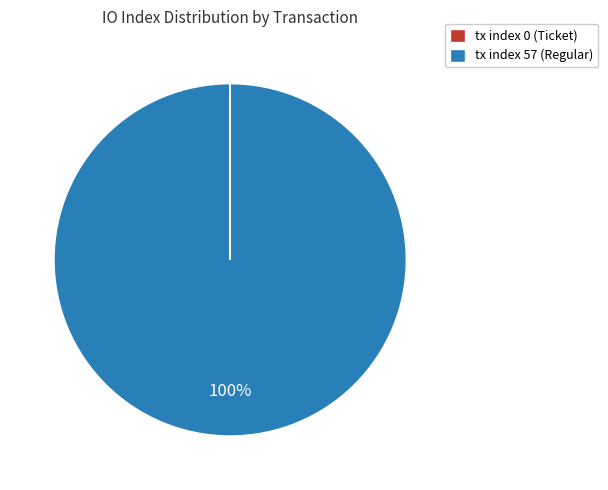

To the nearest percent, what is the average slice percentage?

50%